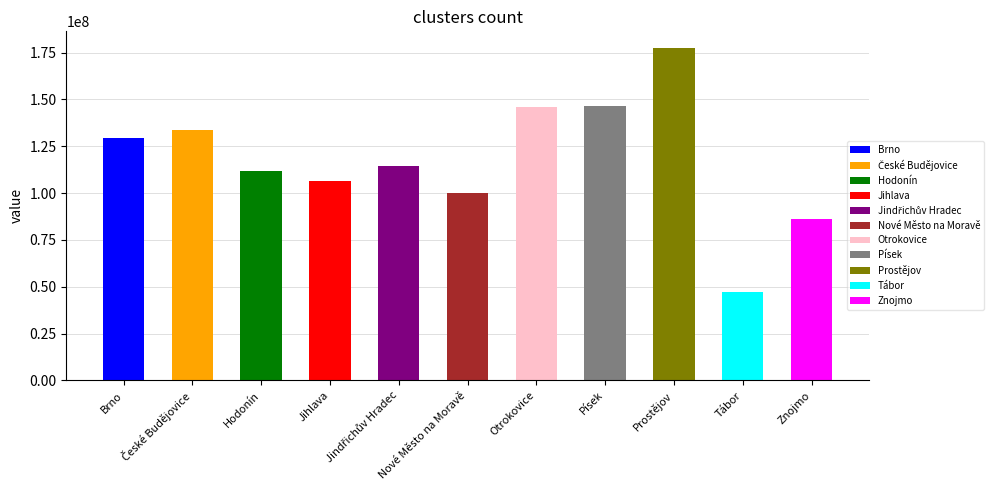

Read the value at Brno.

129500000